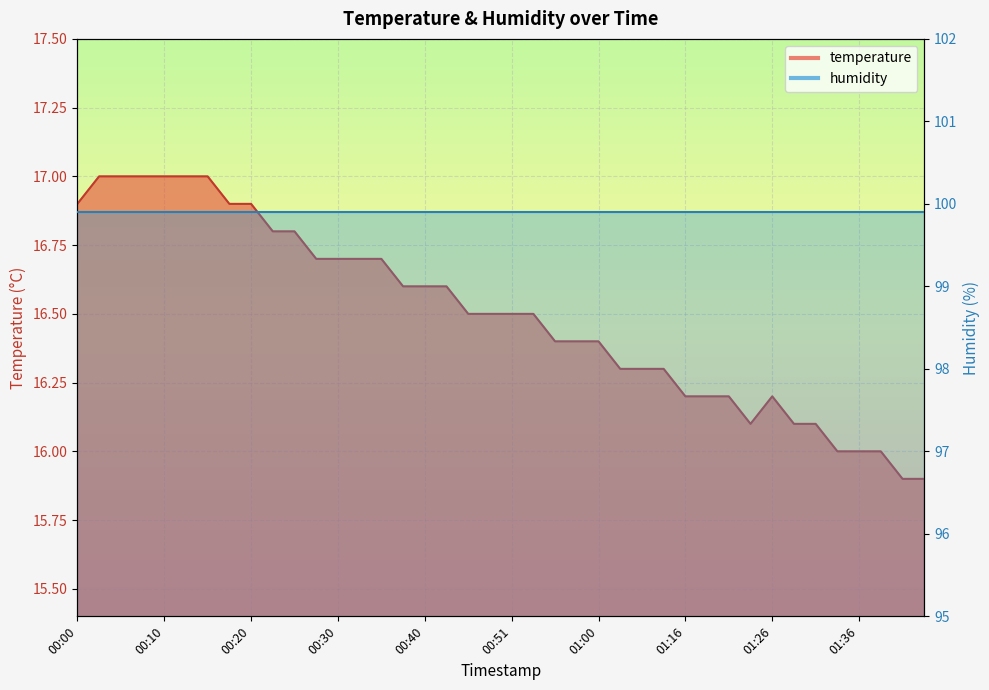

What is the sum of the values at 00:08 and 01:16?

33.2